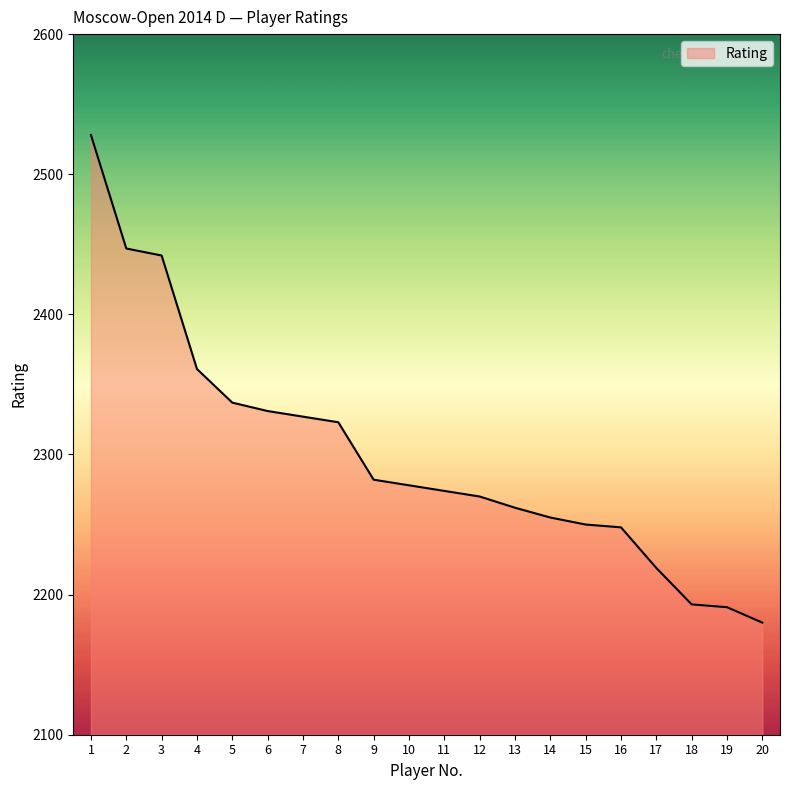

Reading right to left, what are all the values shown in this chart?

20=2180	19=2191	18=2193	17=2219	16=2248	15=2250	14=2255	13=2262	12=2270	11=2274	10=2278	9=2282	8=2323	7=2327	6=2331	5=2337	4=2361	3=2442	2=2447	1=2528